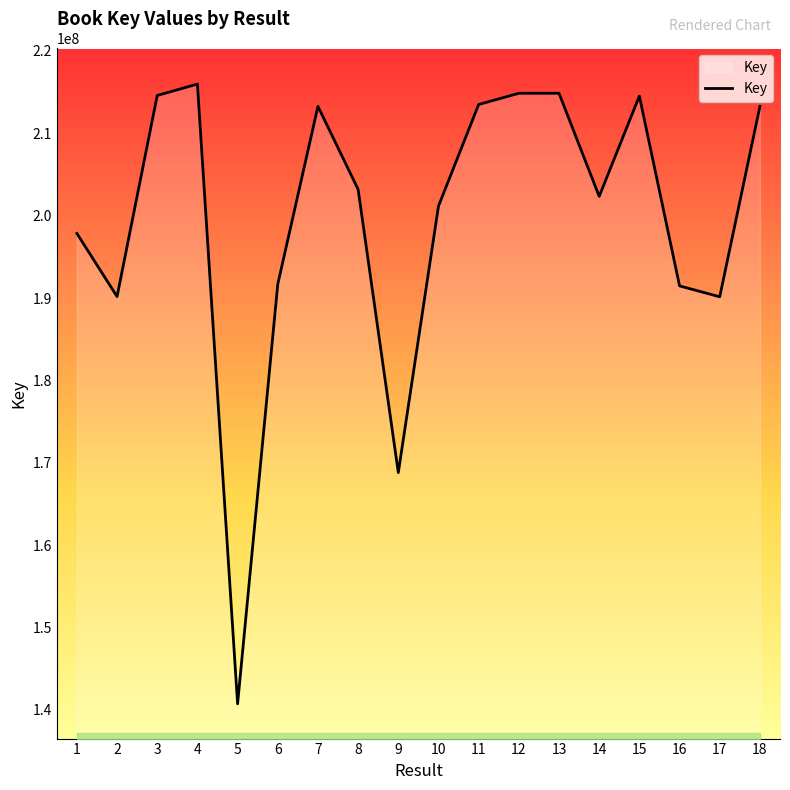

True or false: the data has more than 1 interior local peaks.

True